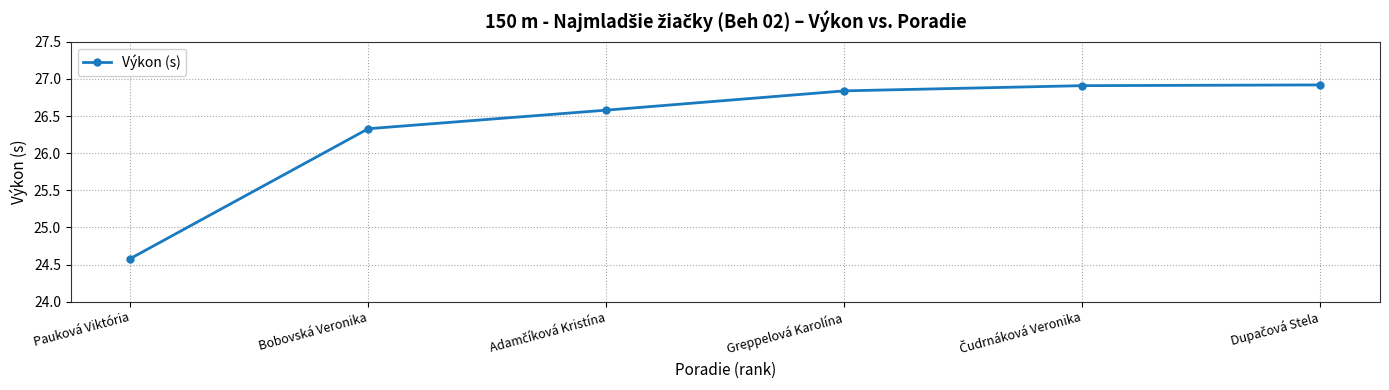

Count the number of values greater than 26.

5